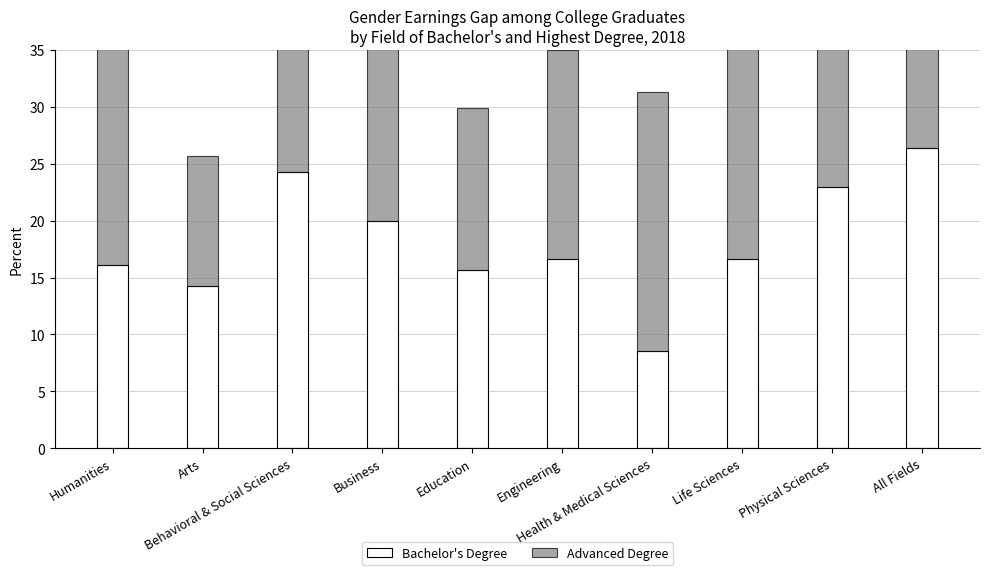

At which category does the chart reach its peak across all series?

Behavioral & Social Sciences